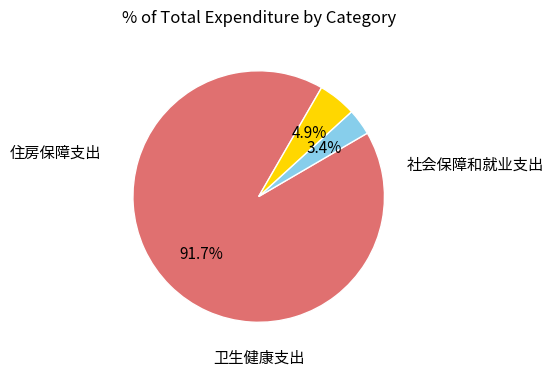

Is there a majority slice in this chart?

Yes